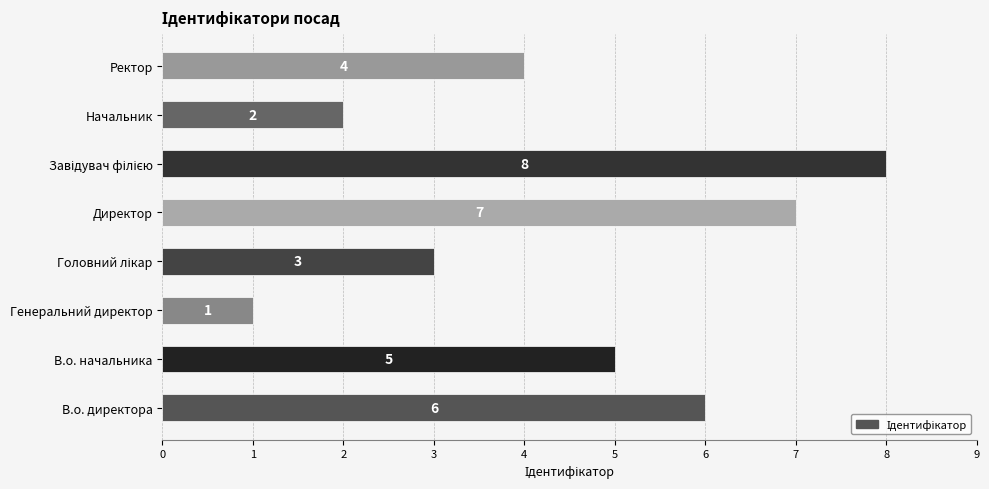

The chart shows a value of 4 at Ректор. True or false?

True